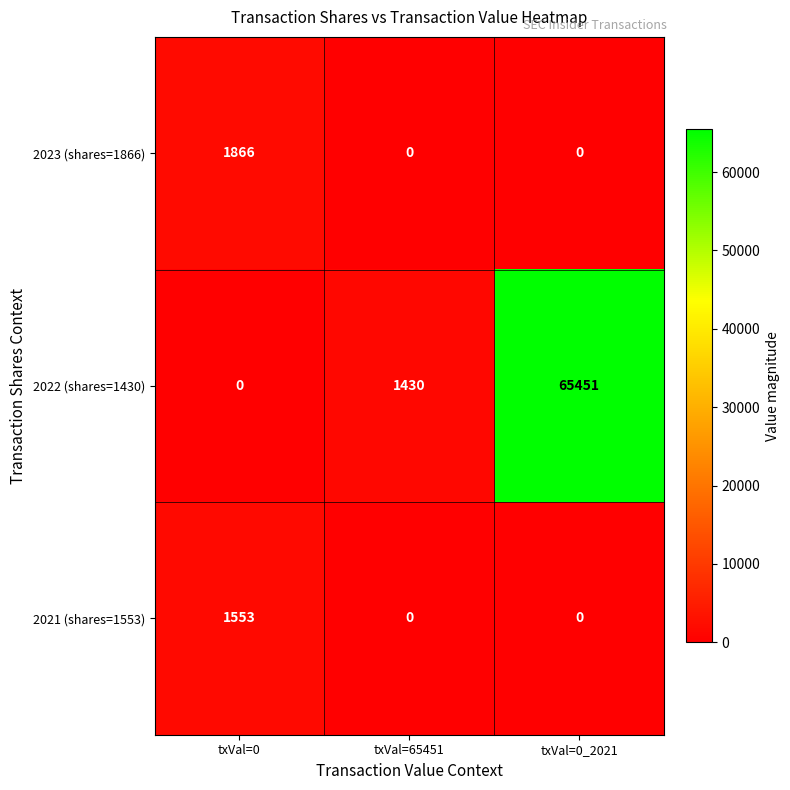

At txVal=0, list the series in order from largest to smallest.

2023 (shares=1866), 2021 (shares=1553), 2022 (shares=1430)